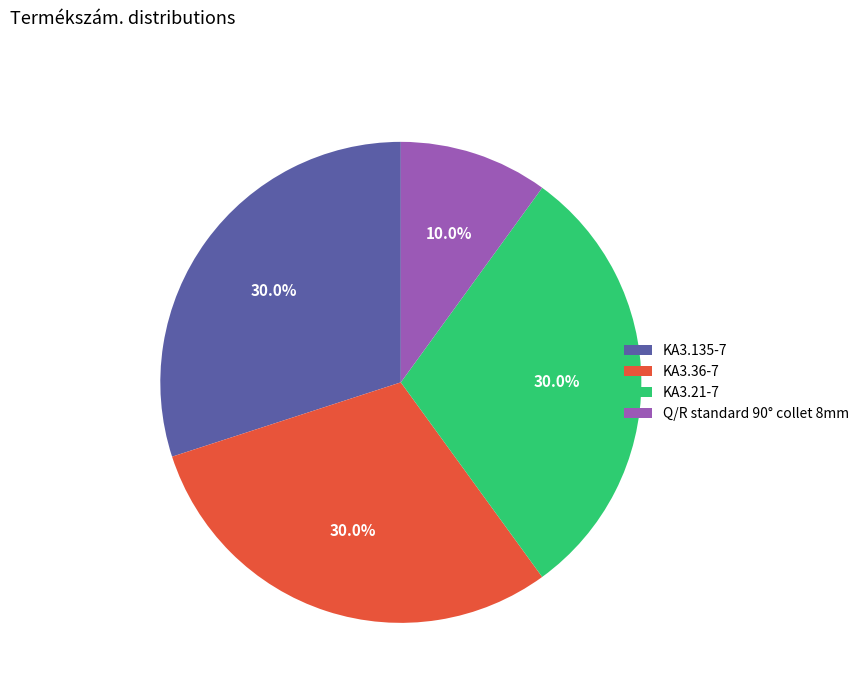

Is there a majority slice in this chart?

No